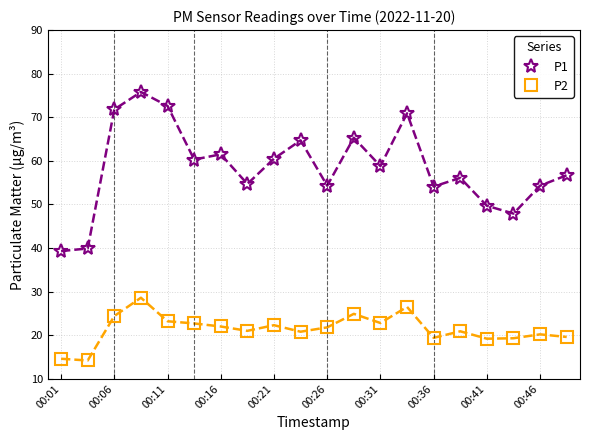

Rank the series by their maximum value, from highest to lowest.

P1, P2